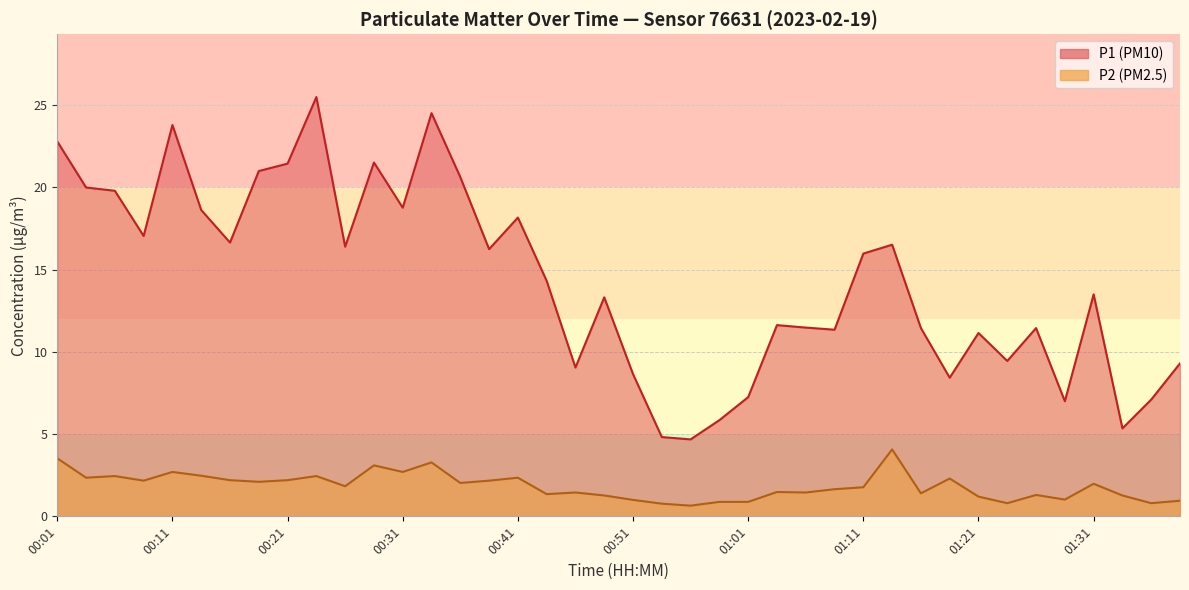

Where is the first local maximum for P1?

00:11